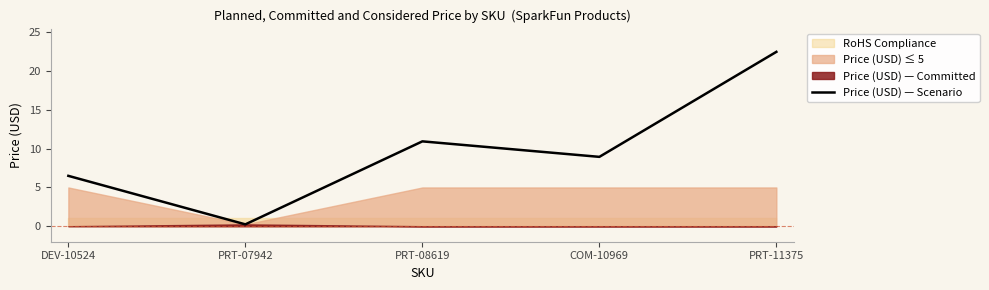

The value at DEV-10524 is 6.5. True or false?

True